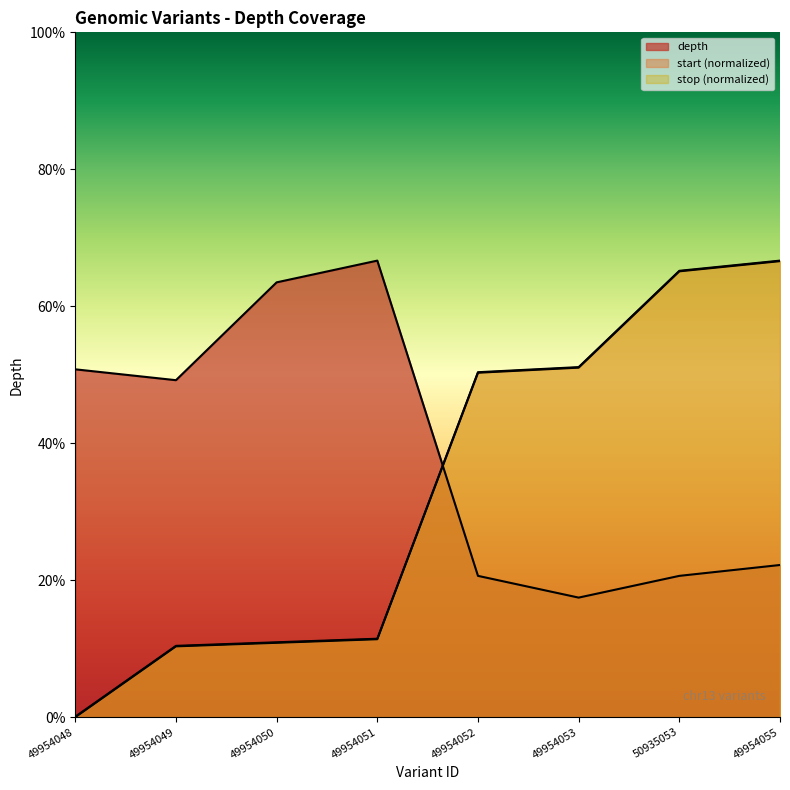

Reading left to right, transcribe all the data shown in this chart.

depth: 49954048=32.0	49954049=31.0	49954050=40.0	49954051=42.0	49954052=13.0	49954053=11.0	50935053=13.0	49954055=14.0
start: 49954048=0.0	49954049=6.5	49954050=6.8	49954051=7.2	49954052=31.7	49954053=32.2	50935053=41.0	49954055=42.0
stop: 49954048=0.0	49954049=6.6	49954050=6.9	49954051=7.2	49954052=31.7	49954053=32.2	50935053=41.1	49954055=42.0